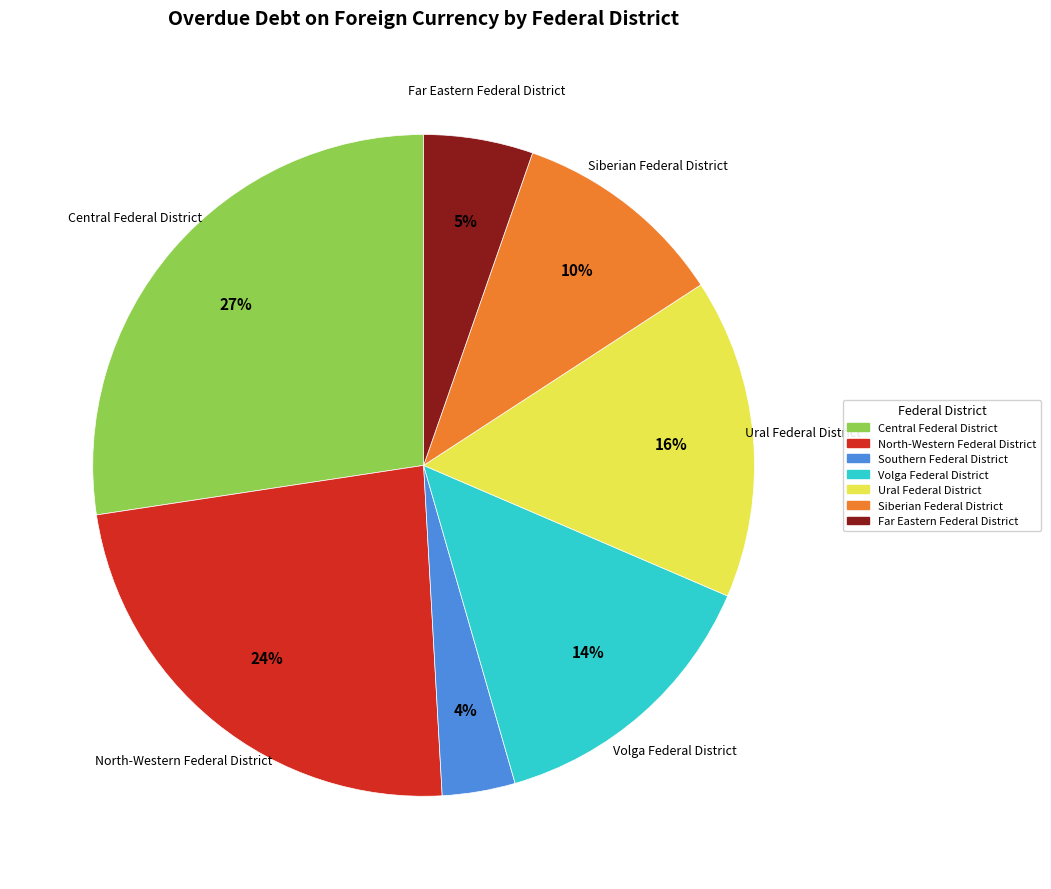

Rank the categories by value from highest to lowest.

Central Federal District, North-Western Federal District, Ural Federal District, Volga Federal District, Siberian Federal District, Far Eastern Federal District, Southern Federal District